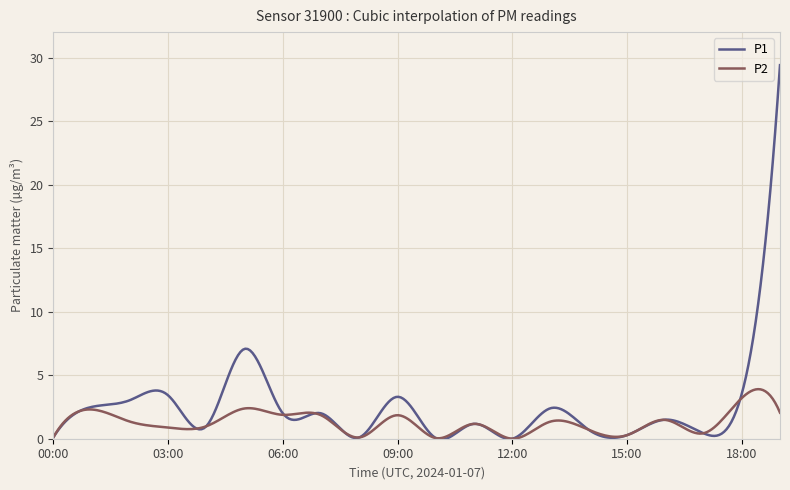

What is the maximum value shown in the chart?

29.4